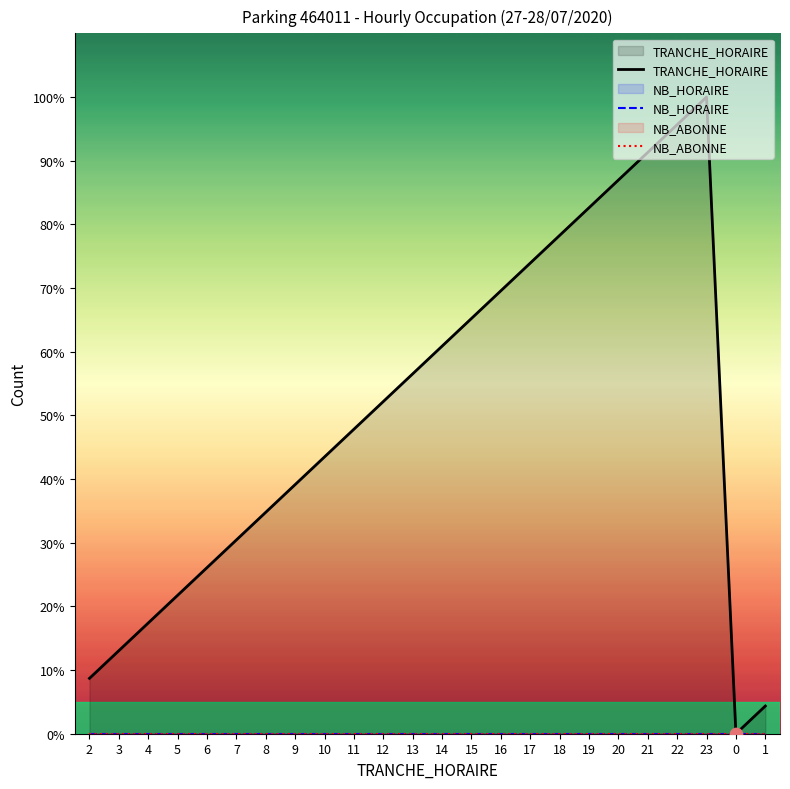

At which category is the sum across all series the highest?

23